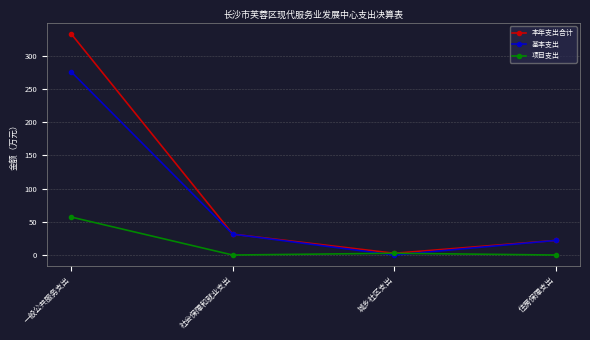

How many values in the 本年支出合计 series exceed 31?

2